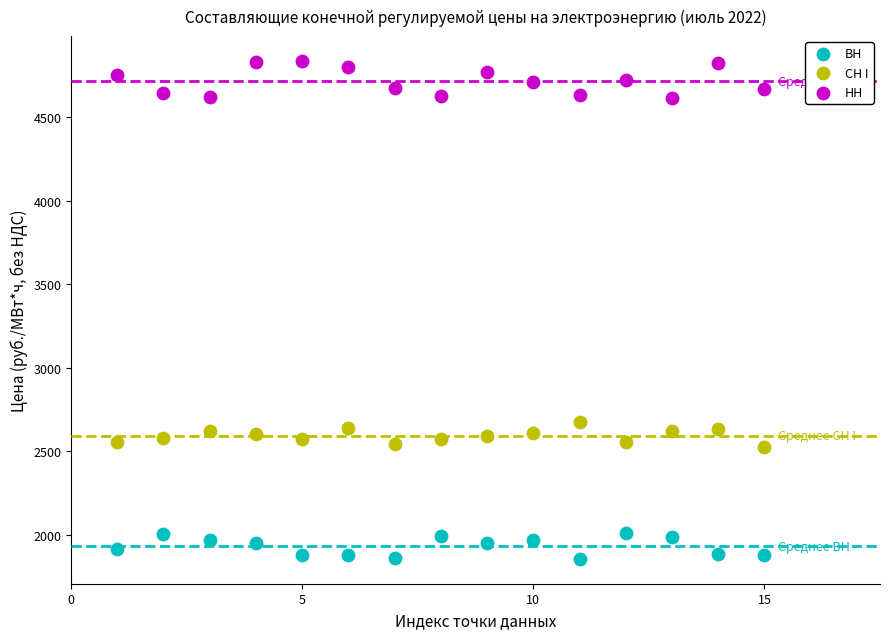

Across all series, what Y value is closest to 3346?

2673.1